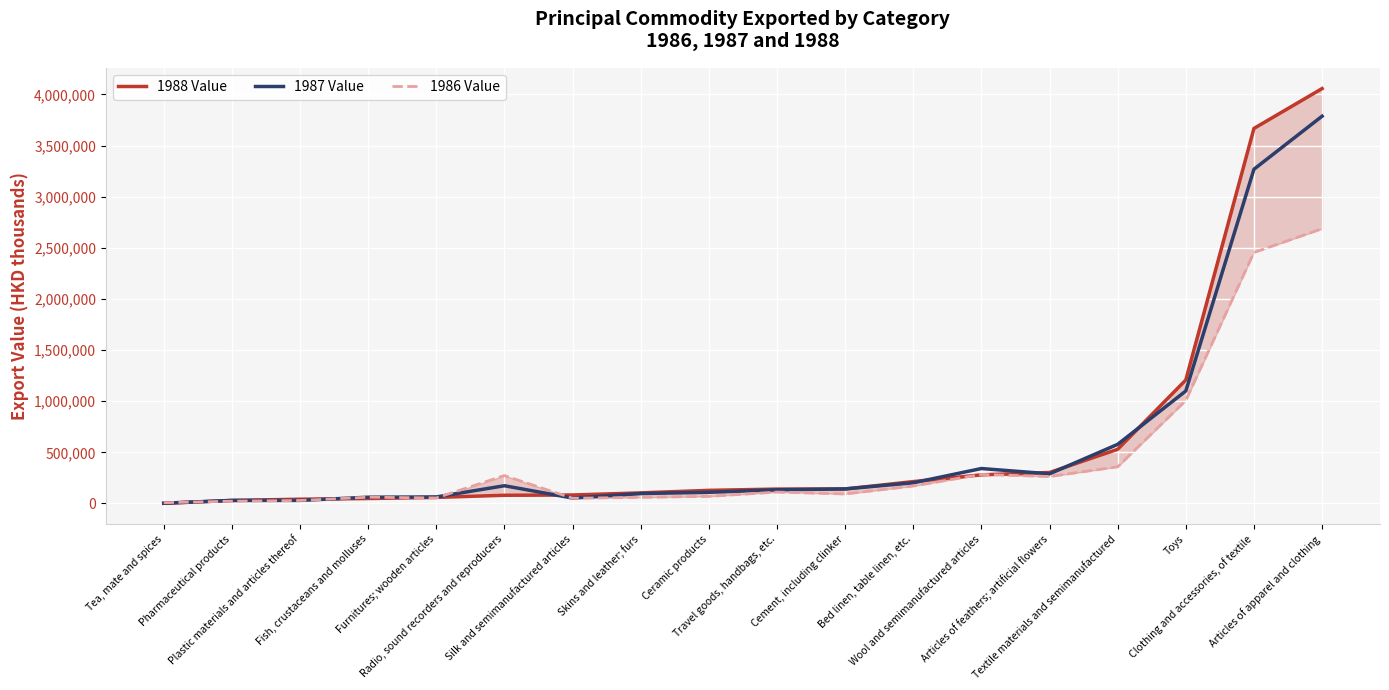

Reading left to right, extract all data points from this chart.

1988 Value: Tea, mate and spices=1505	Pharmaceutical products=29951	Plastic materials and articles thereof=41802	Fish, crustaceans and molluses=48668	Furnitures; wooden articles=59576	Radio, sound recorders and reproducers=80390	Silk and semimanufactured articles=83161	Skins and leather; furs=103854	Ceramic products=128548	Travel goods, handbags, etc.=140992	Cement, including clinker=142013	Bed linen, table linen, etc.=214230	Wool and semimanufactured articles=280145	Articles of feathers; artificial flowers=303077	Textile materials and semimanufactured=530096	Toys=1207771	Clothing and accessories, of textile=3667307	Articles of apparel and clothing=4057019
1987 Value: Tea, mate and spices=2894	Pharmaceutical products=30094	Plastic materials and articles thereof=30074	Fish, crustaceans and molluses=61590	Furnitures; wooden articles=64035	Radio, sound recorders and reproducers=173665	Silk and semimanufactured articles=53159	Skins and leather; furs=97035	Ceramic products=109655	Travel goods, handbags, etc.=133968	Cement, including clinker=142707	Bed linen, table linen, etc.=202431	Wool and semimanufactured articles=341882	Articles of feathers; artificial flowers=290077	Textile materials and semimanufactured=578366	Toys=1100241	Clothing and accessories, of textile=3268385	Articles of apparel and clothing=3786935
1986 Value: Tea, mate and spices=7529	Pharmaceutical products=22631	Plastic materials and articles thereof=29517	Fish, crustaceans and molluses=61374	Furnitures; wooden articles=54192	Radio, sound recorders and reproducers=273179	Silk and semimanufactured articles=51300	Skins and leather; furs=60208	Ceramic products=69586	Travel goods, handbags, etc.=111660	Cement, including clinker=93049	Bed linen, table linen, etc.=170918	Wool and semimanufactured articles=284178	Articles of feathers; artificial flowers=263549	Textile materials and semimanufactured=358786	Toys=1007707	Clothing and accessories, of textile=2454727	Articles of apparel and clothing=2686513